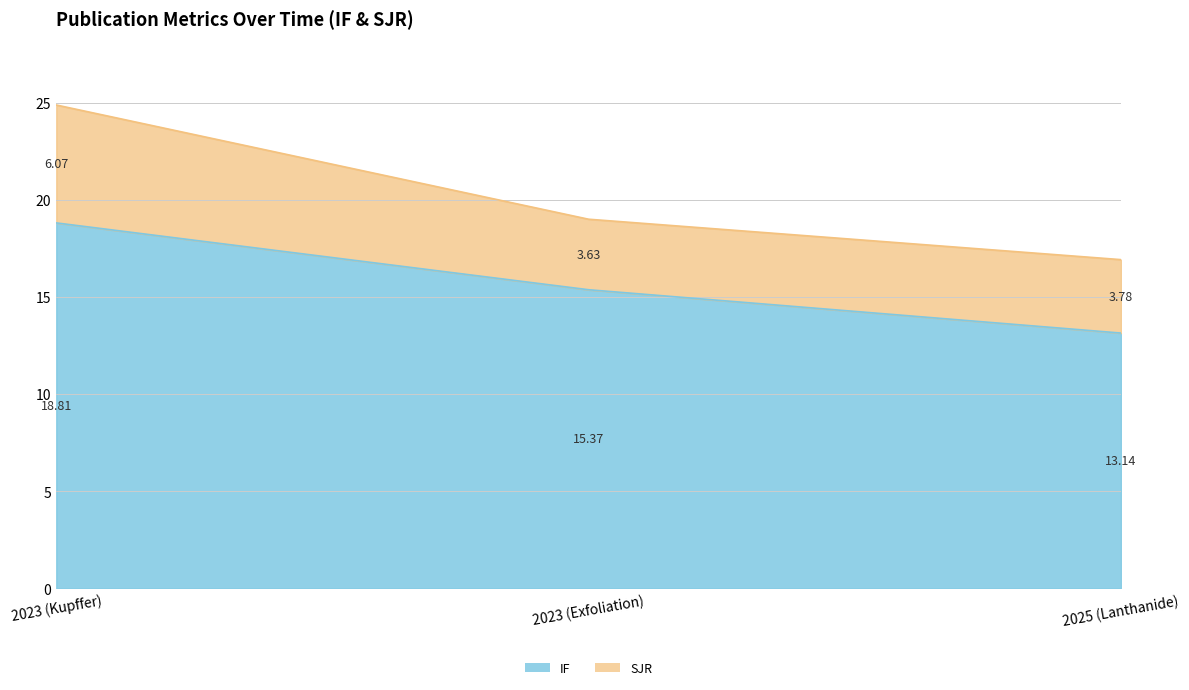

List the labels in order of value, largest first.

2023 (Kupffer), 2023 (Exfoliation), 2025 (Lanthanide)